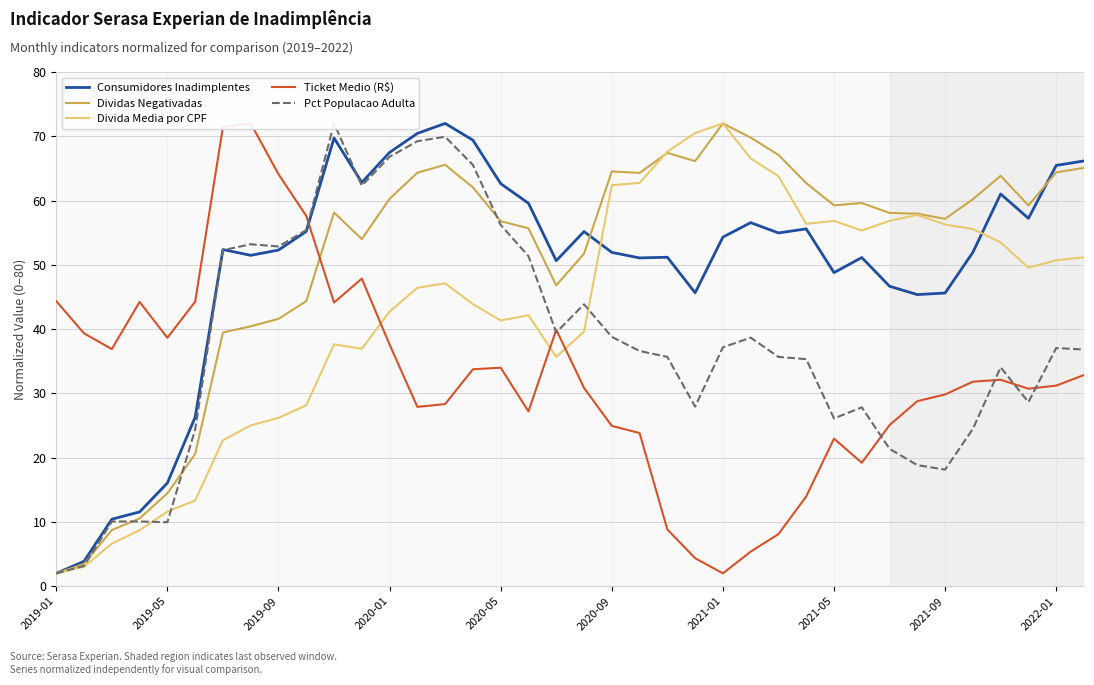

True or false: Divida Media por CPF has a value of 109.7 at 2020-09.

False